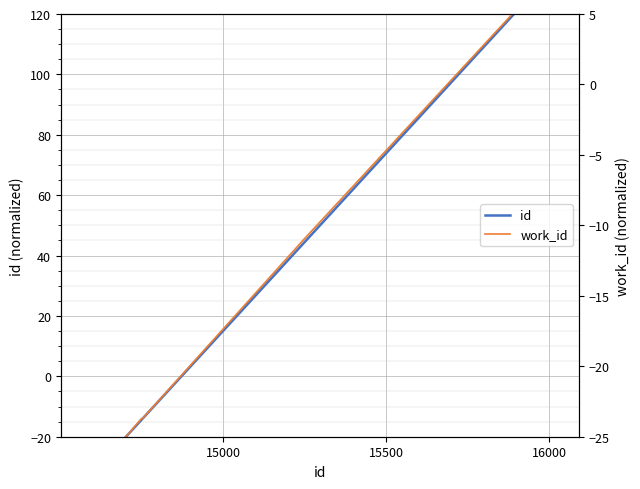

True or false: id has more than 0 interior local peaks.

False